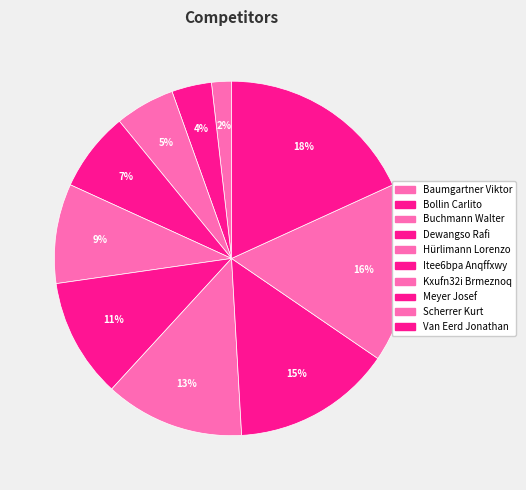

To the nearest percent, what percentage of the pie is Itee6bpa Anqffxwy?

11%